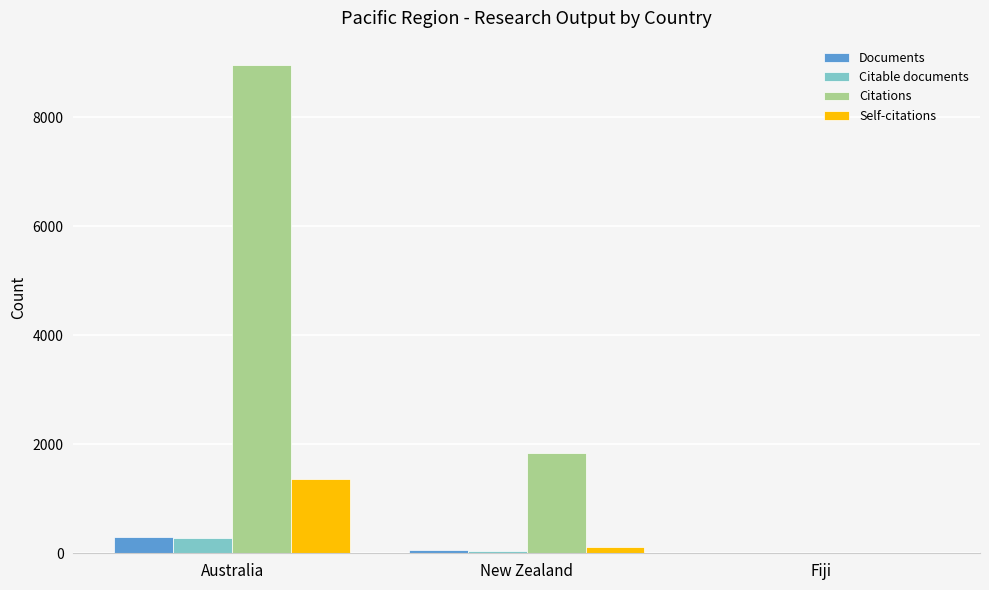

Is it true that Citations equals 1832 at New Zealand?

True